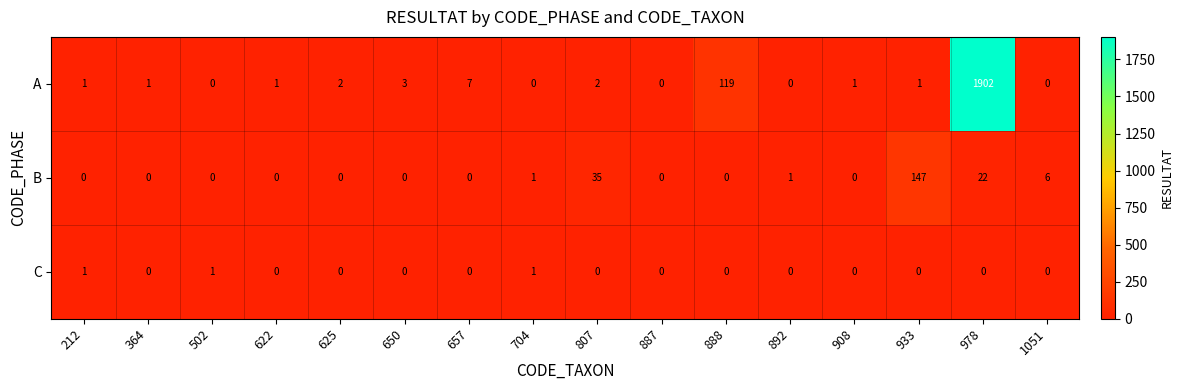

Which series has the largest range (max minus min)?

A